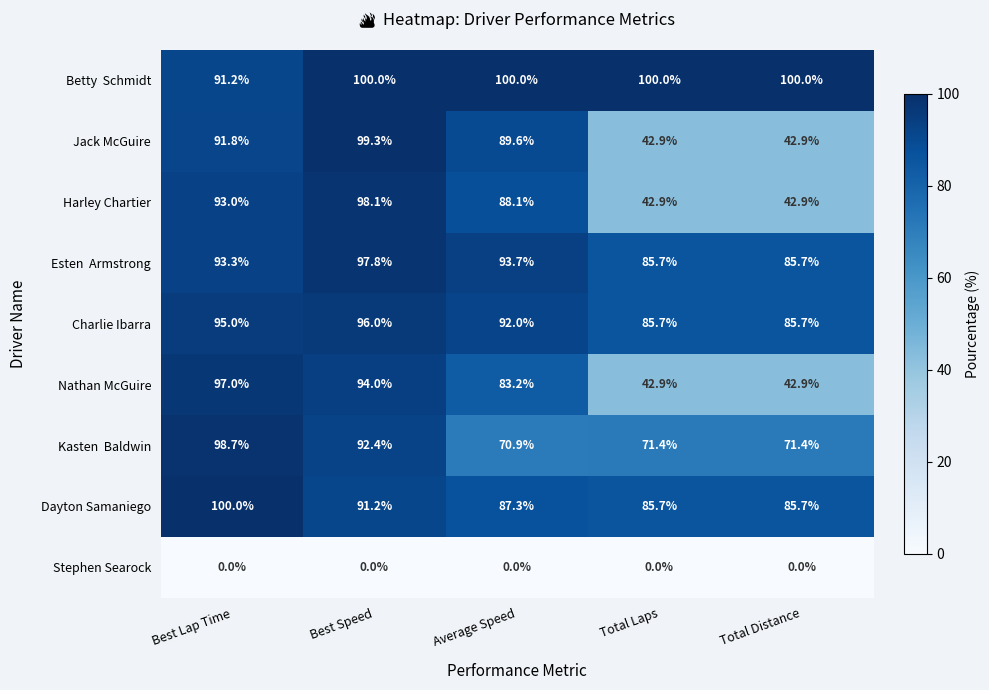

Is the value of Jack McGuire at Total Distance greater than the value of Nathan McGuire at Best Speed?

No